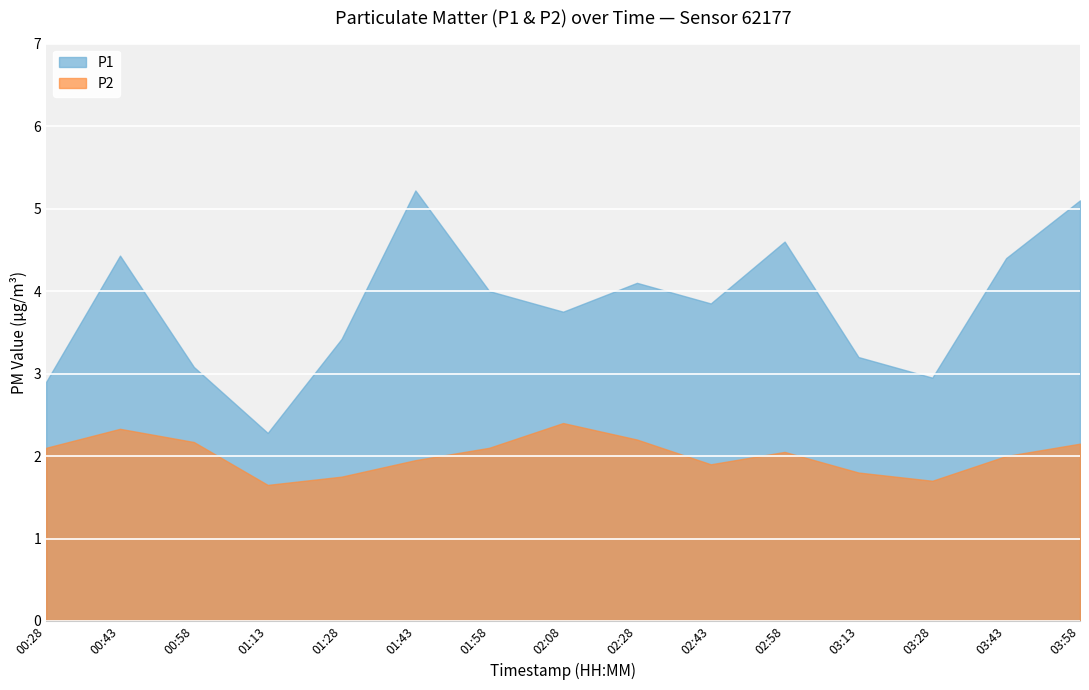

What is the difference between the second highest and second lowest values in the P1 series?

2.2